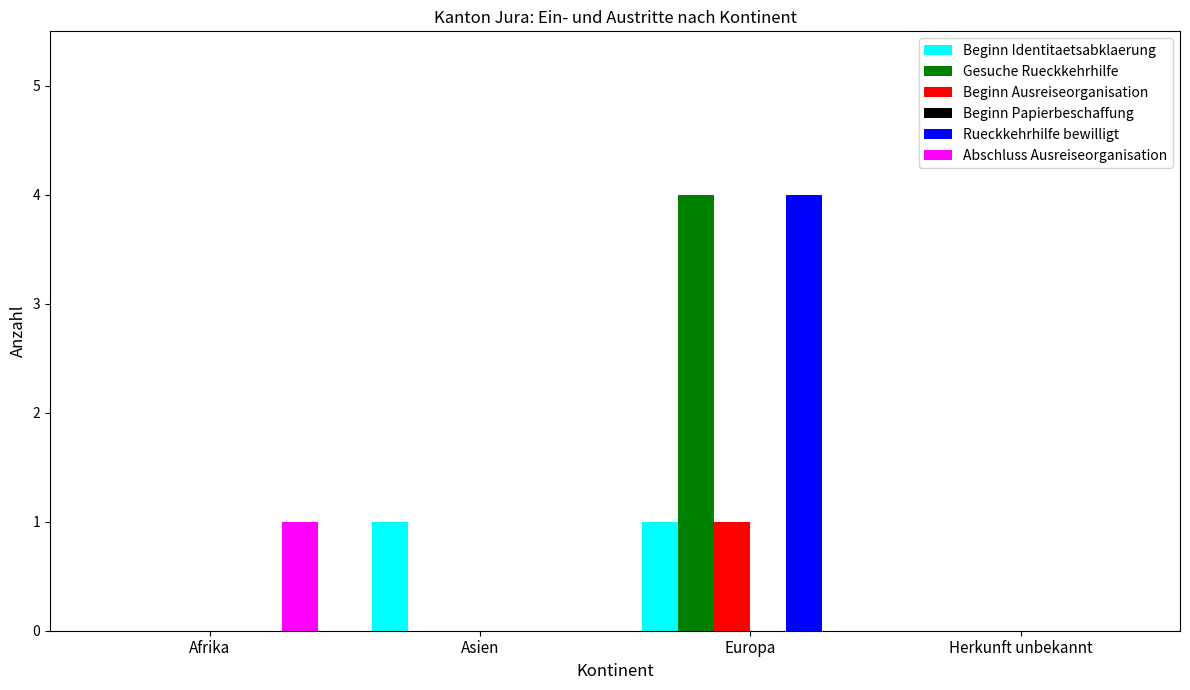

True or false: Beginn Identitaetsabklaerung has a value of 2 at Asien.

False